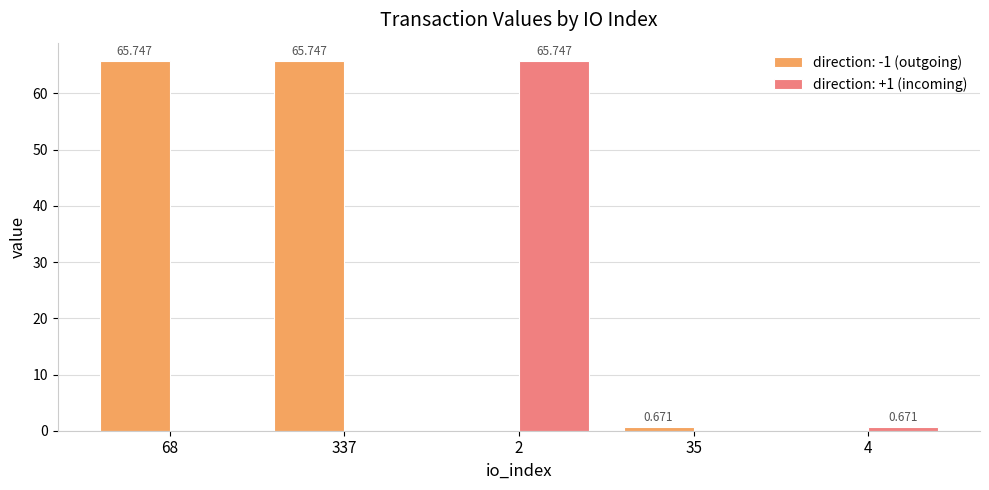

Is the value of direction: +1 (incoming) at 4 greater than the value of direction: -1 (outgoing) at 2?

Yes